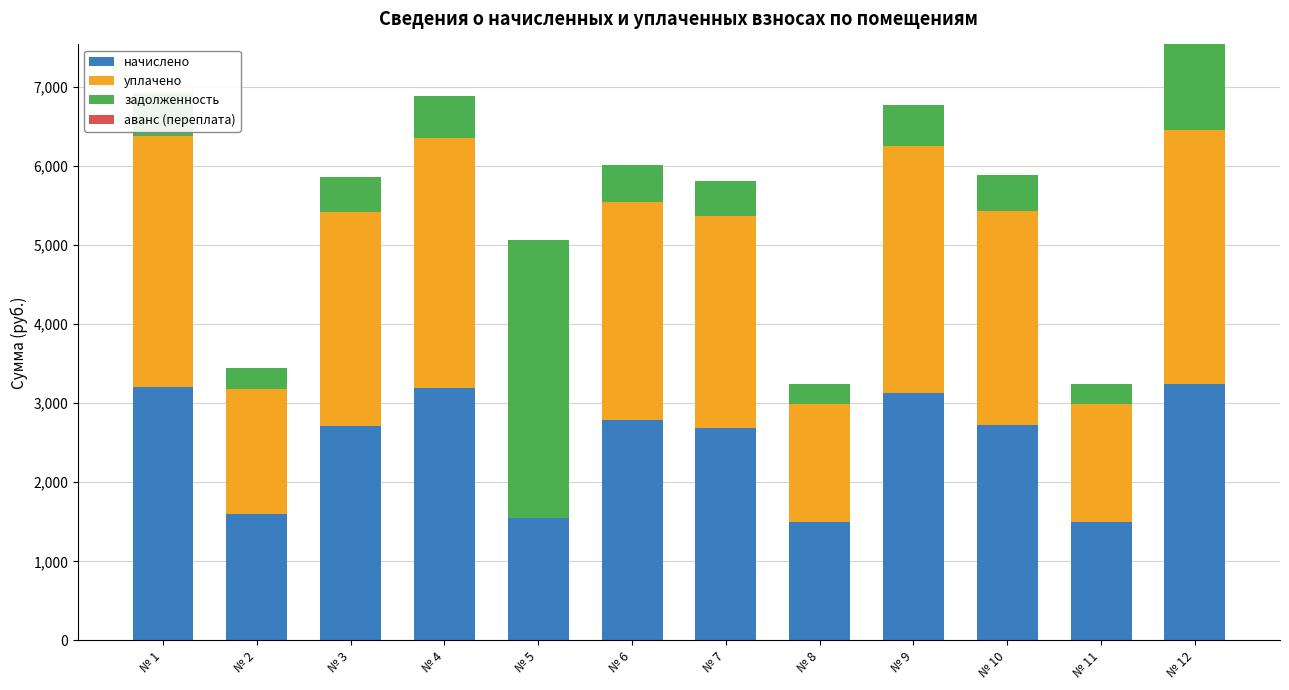

What is the total value across all series at № 6?

6011.1